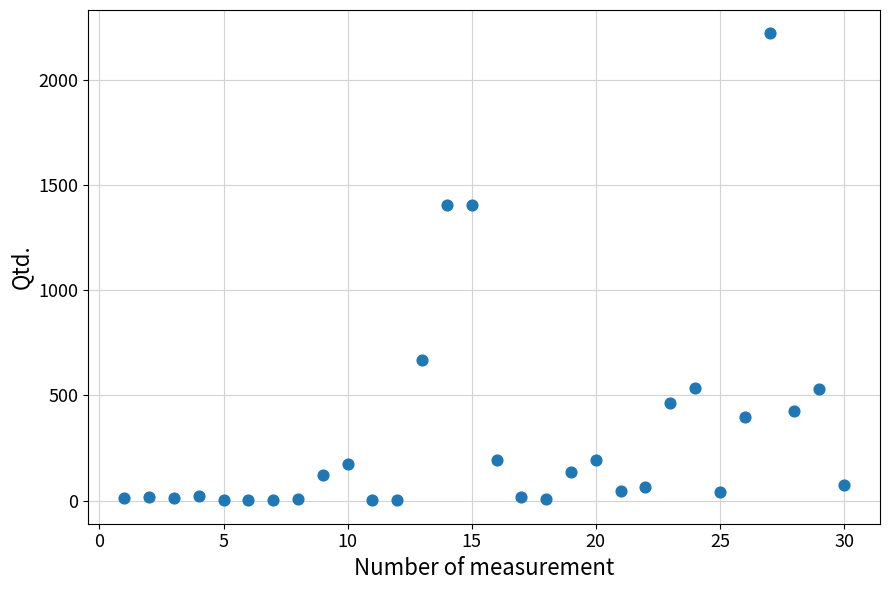

What is the range of Y values (max minus min)?

2220.0